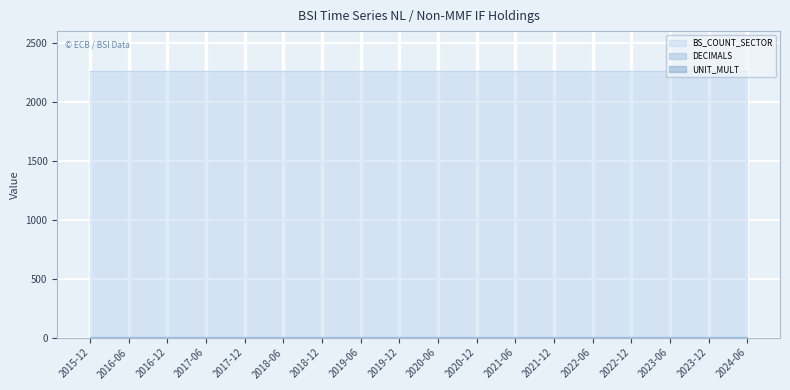

True or false: BS_COUNT_SECTOR has a value of 2260 at 2023-06.

True